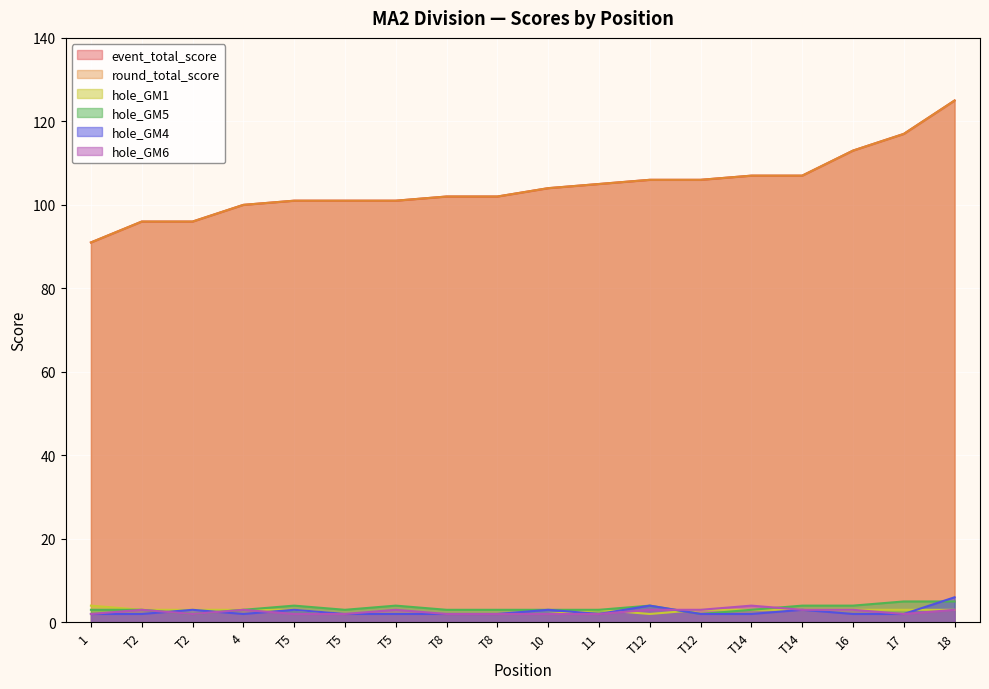

Which category has the lowest value across all series?

T5